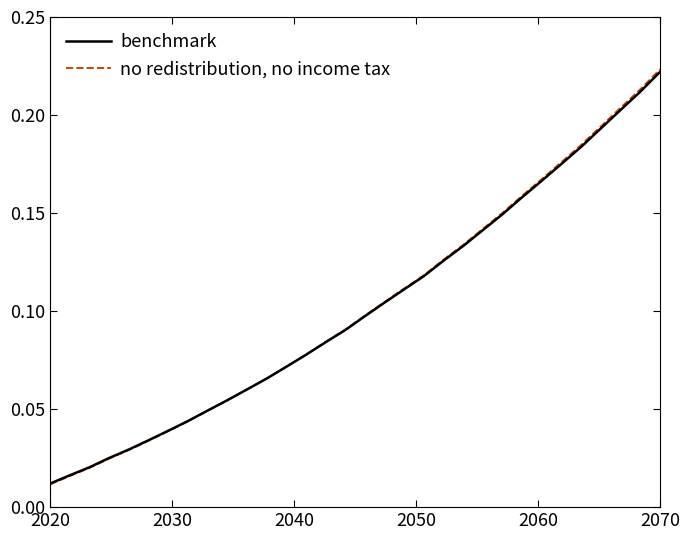

After their last crossing, which series has the higher values: benchmark or no redistribution, no income tax?

no redistribution, no income tax